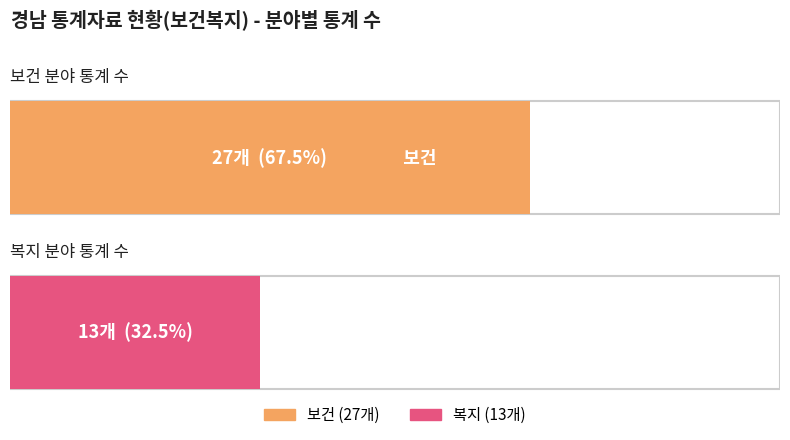

What are all the series names shown in the legend?

보건, 복지